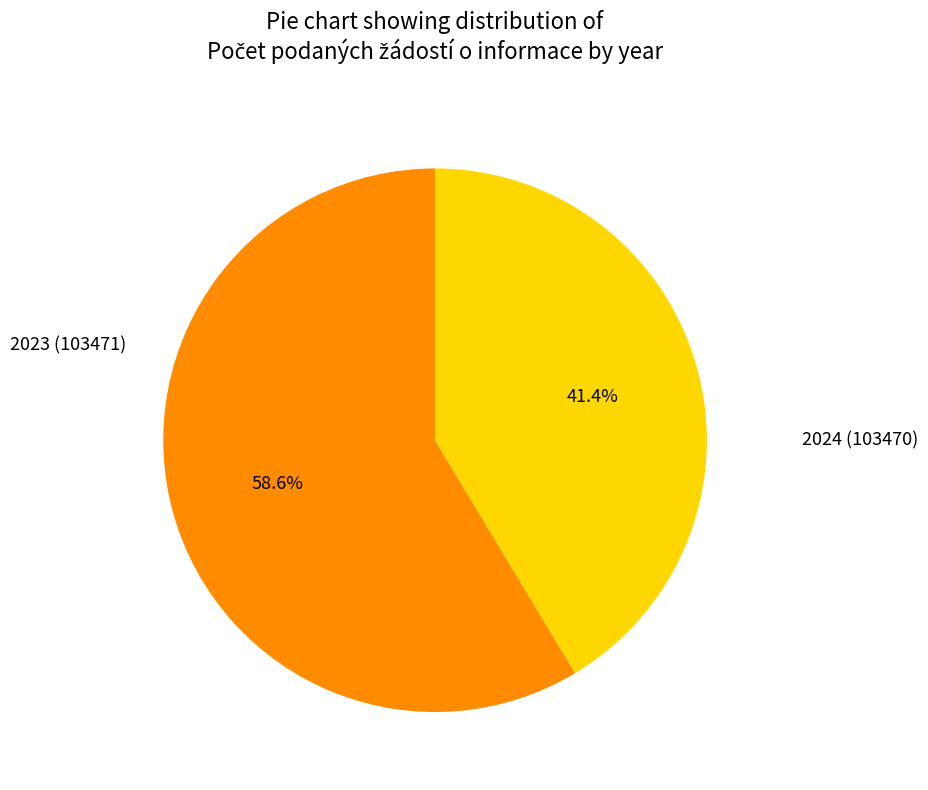

Is there a majority slice in this chart?

Yes